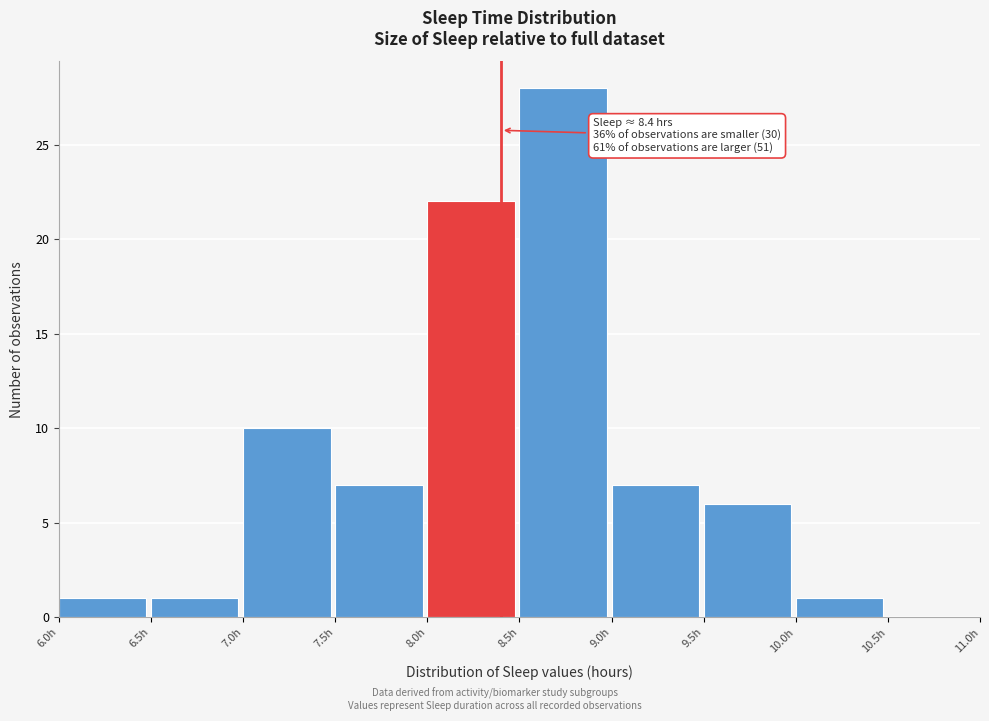

Which range on the x-axis has the tallest bar?

8.5 to 9.0